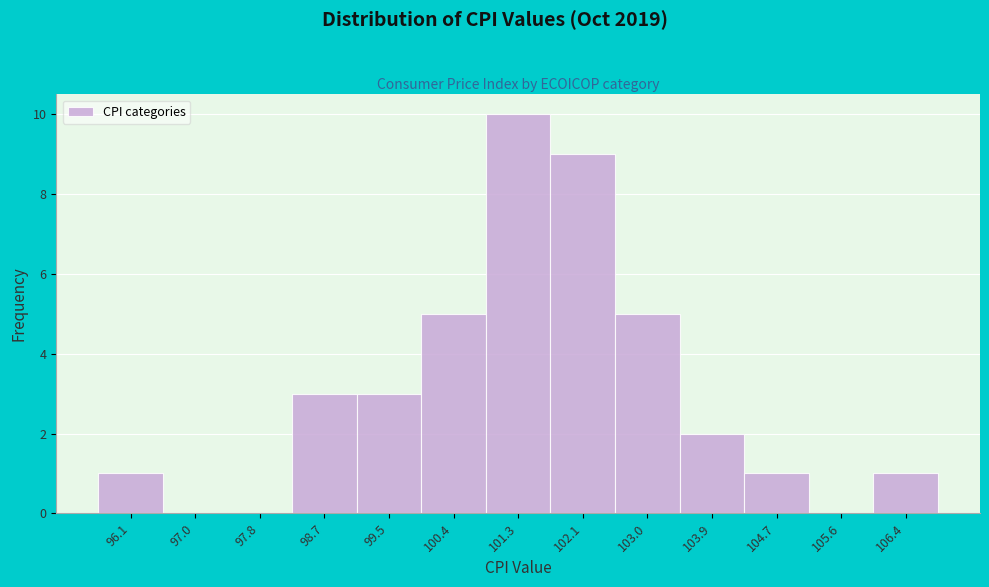

Reading left to right, list all the values displayed in this chart.

96.1=1	97.0=0	97.8=0	98.7=3	99.5=3	100.4=5	101.3=10	102.1=9	103.0=5	103.9=2	104.7=1	105.6=0	106.4=1